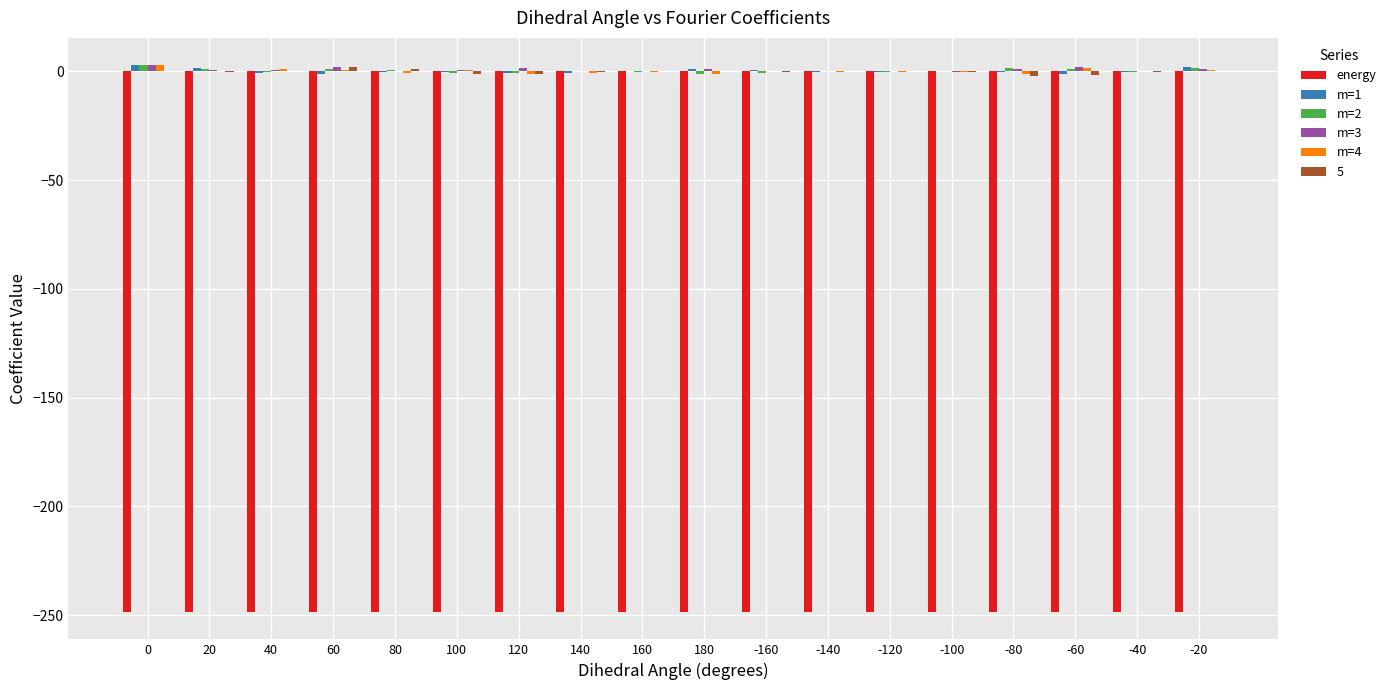

The energy series shows -248.6 at -20. True or false?

True